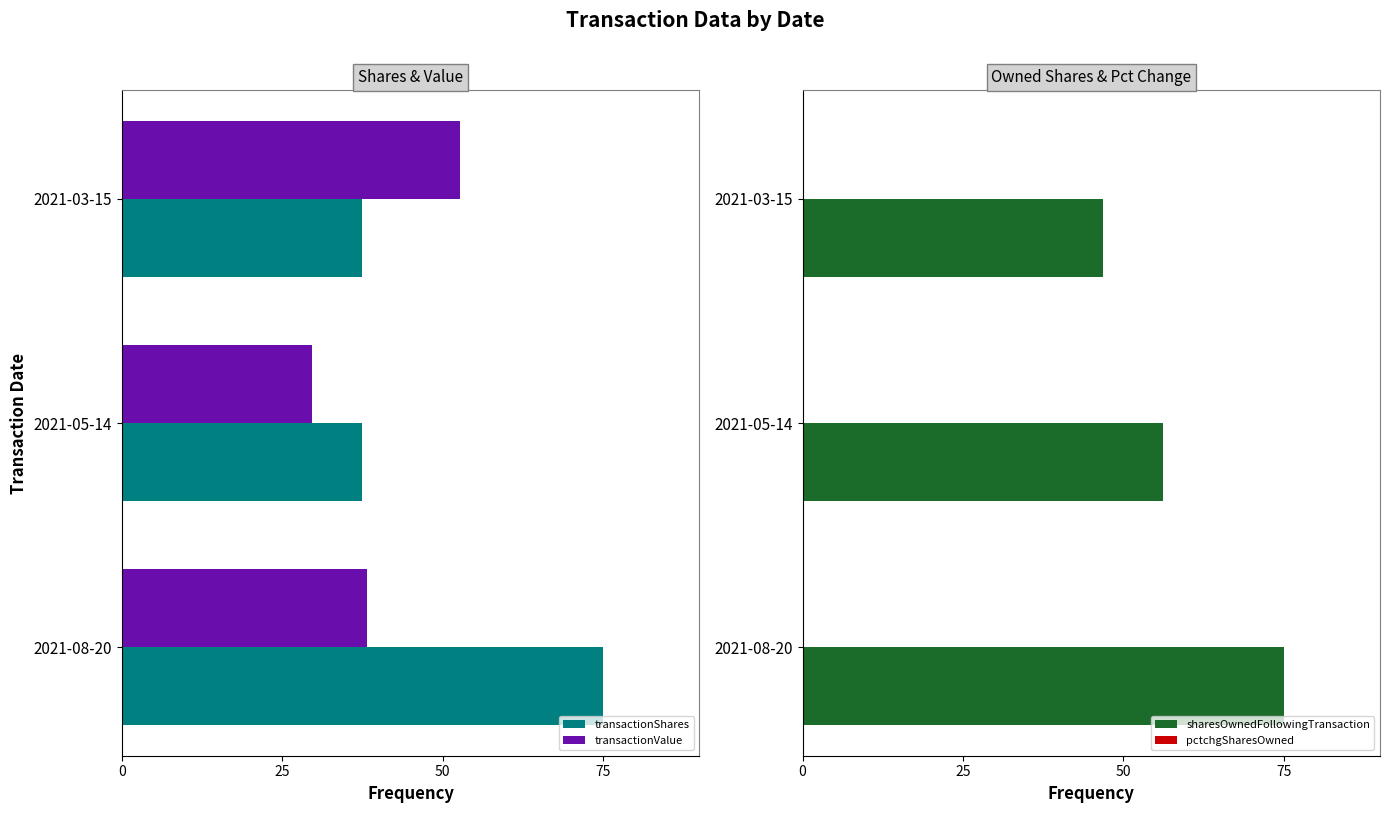

List the labels in order of transactionValue value, smallest first.

2021-05-14, 2021-08-20, 2021-03-15